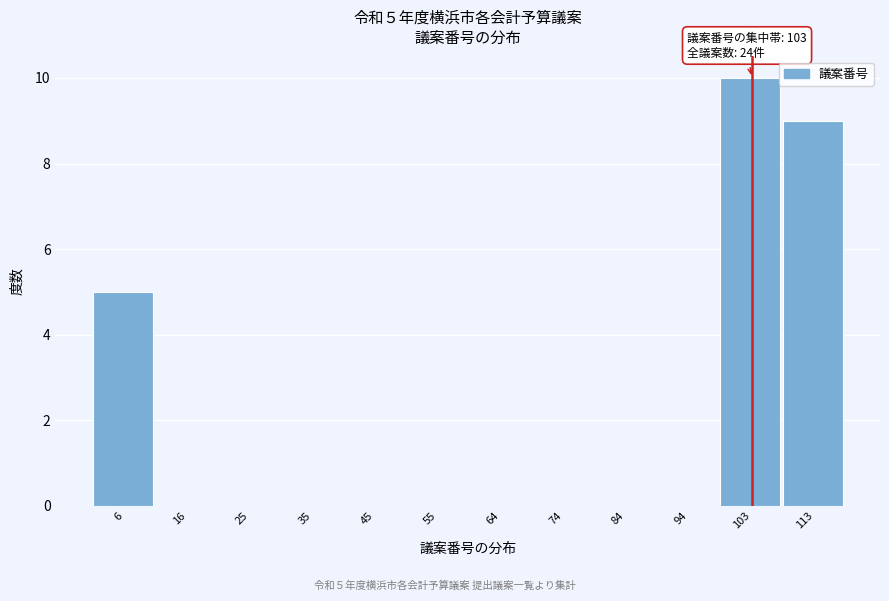

Over which range of the x-axis is the bar tallest?

99 to 108